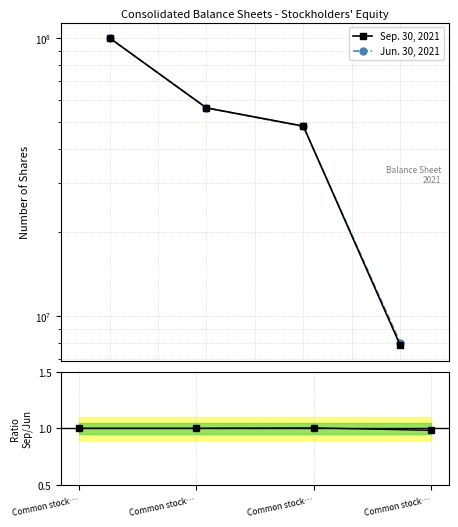

How many lines are shown in the chart?

3